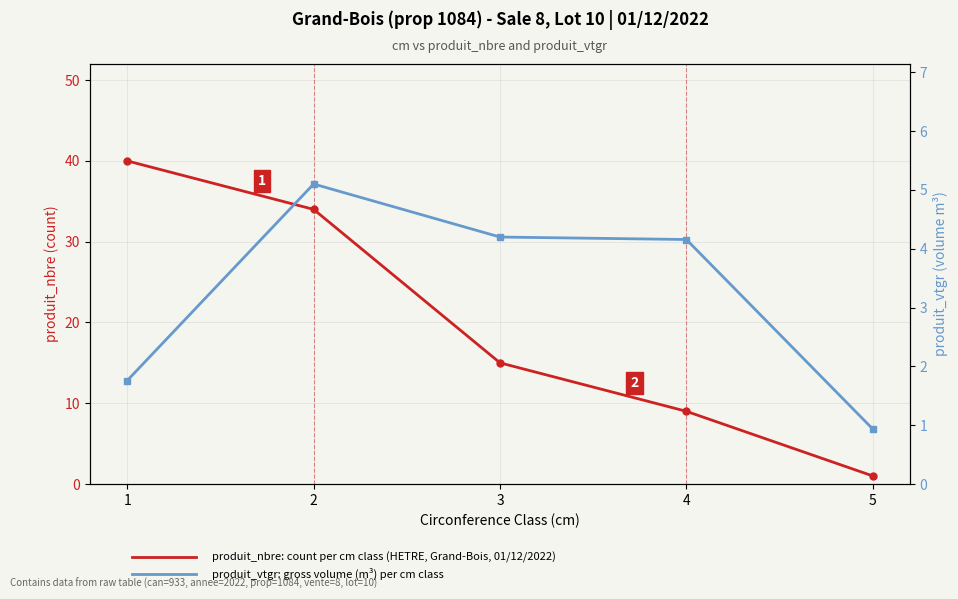

True or false: produit_vtgr (m³) and produit_nbre (count) cross at least once.

False